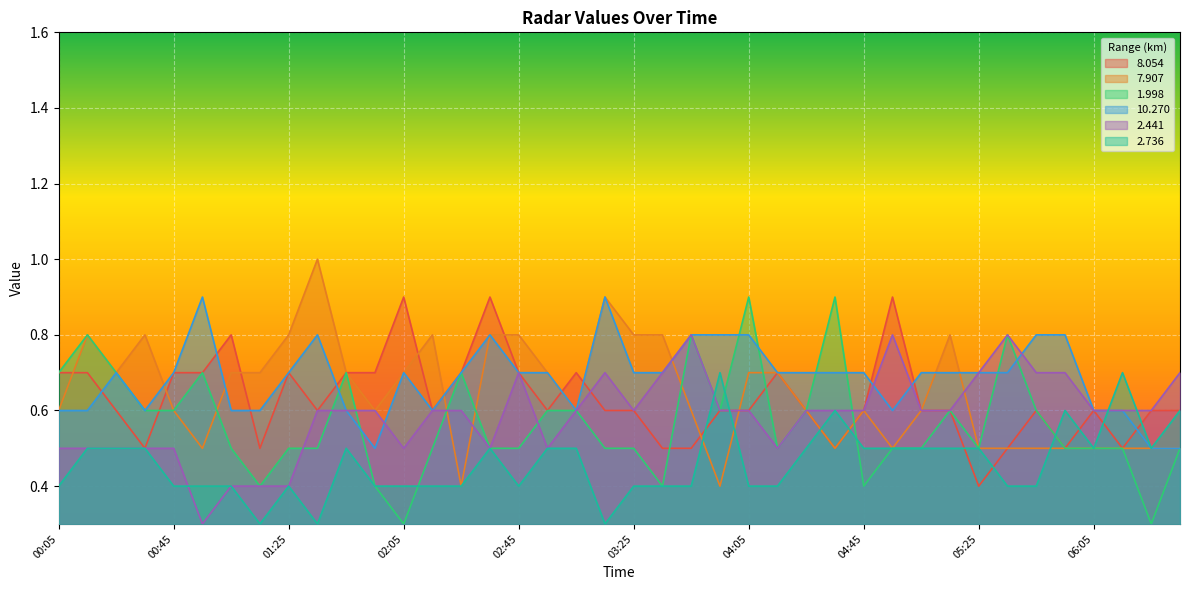

Rank the series at 01:55 from lowest to highest value.

1.998, 2.736, 10.270, 7.907, 2.441, 8.054